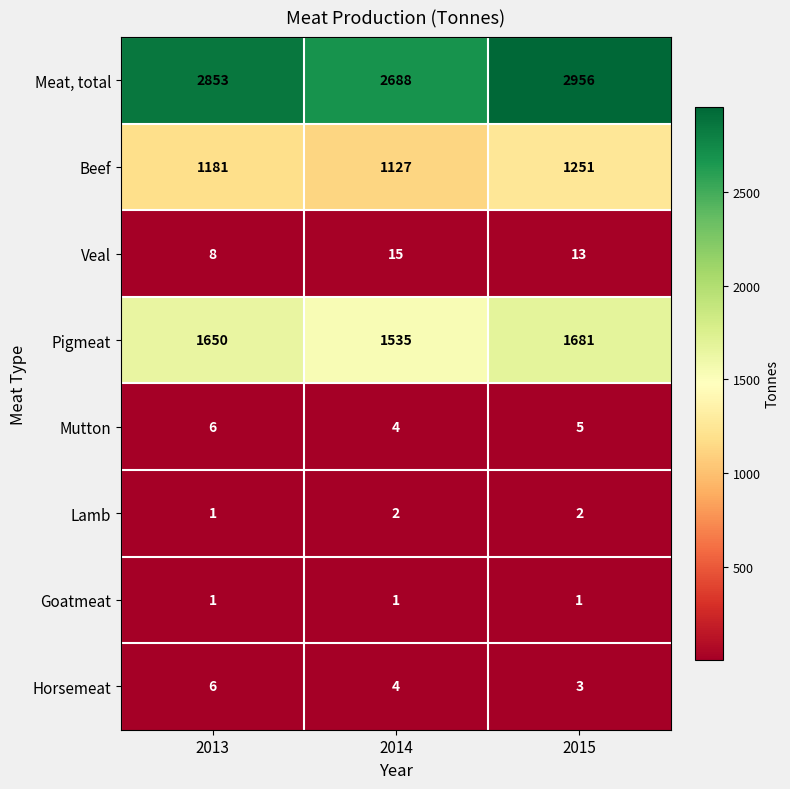

Between 2013 and 2015, which series saw the biggest shift?

Meat, total